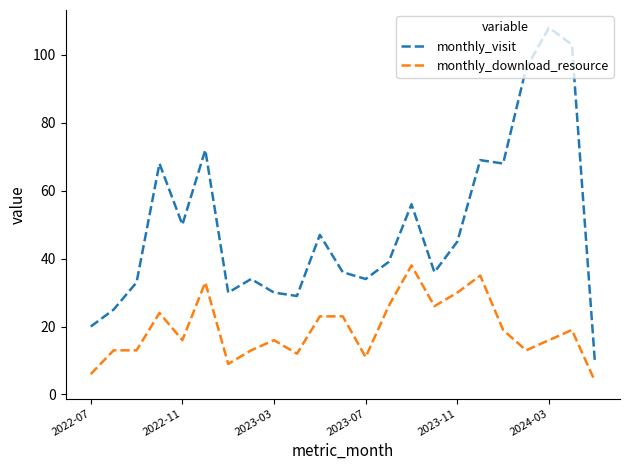

How many lines are shown in the chart?

2